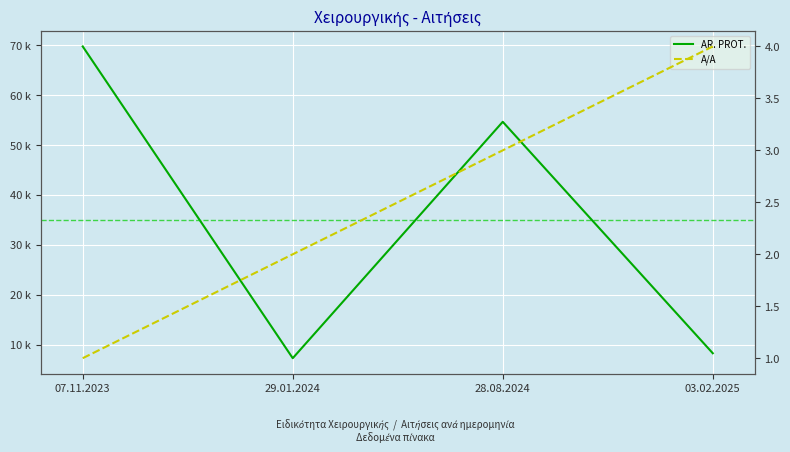

Read the AR. PROT. value at 03.02.2025, to the nearest 50.

8250